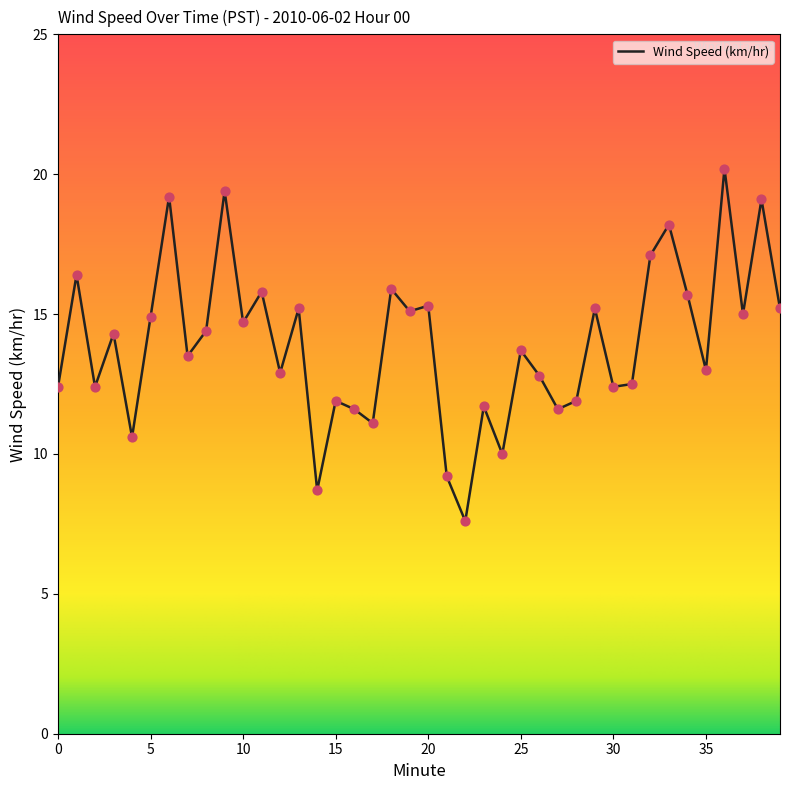

What is the maximum value shown in the chart?

20.2